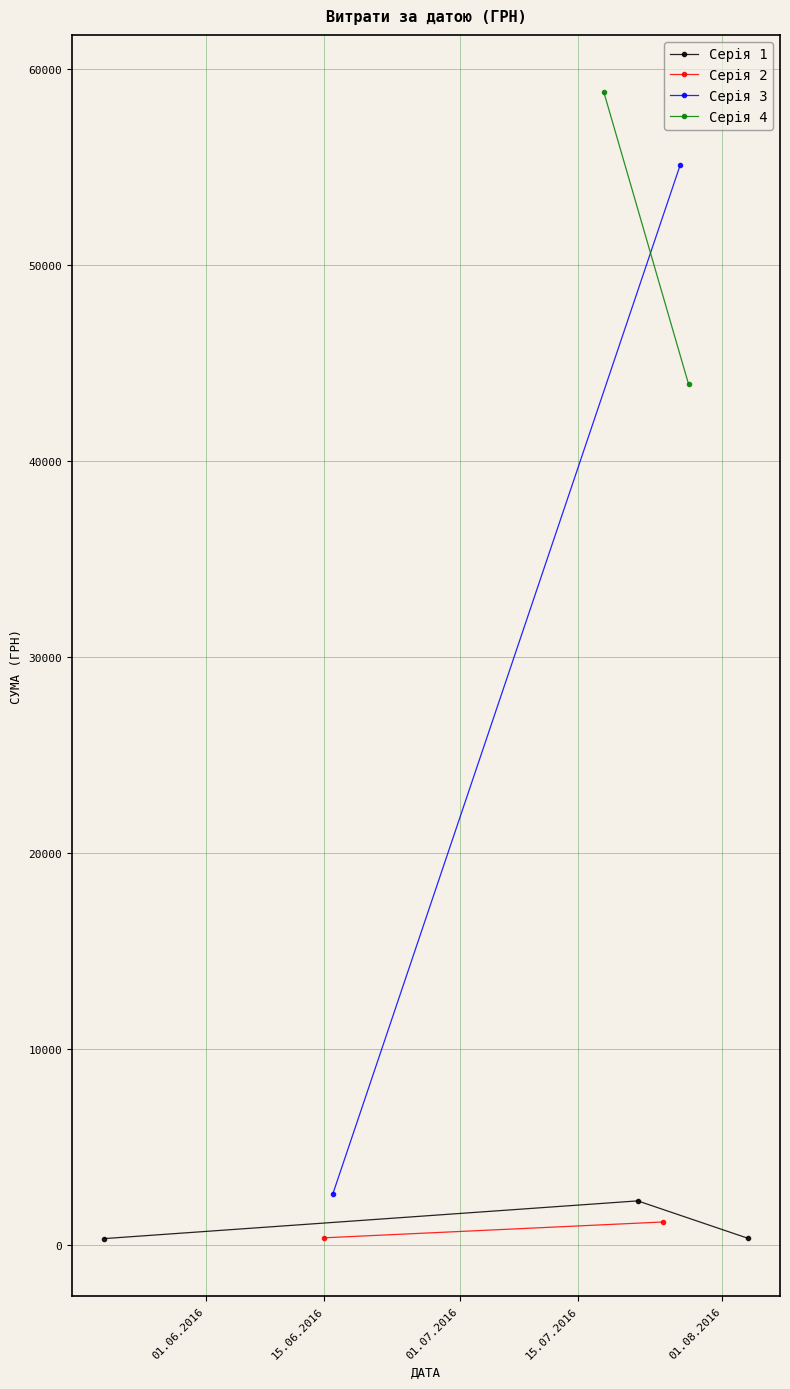

How many values in the Серія 1 series exceed 348?

2